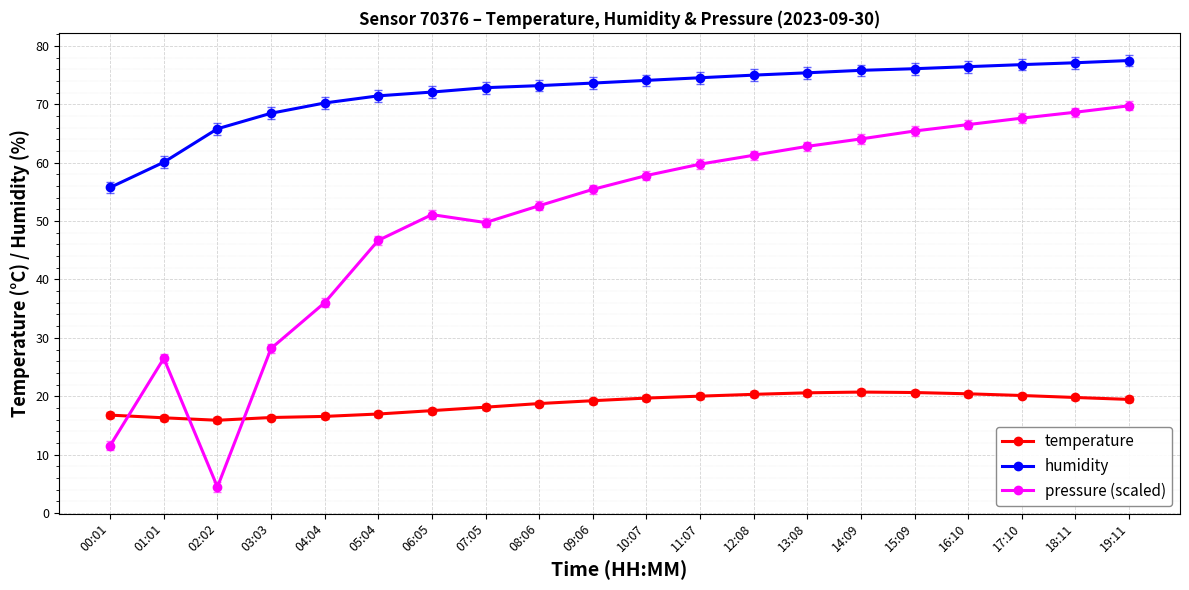

List the series in order of their overall mean, highest first.

humidity, pressure (scaled), temperature